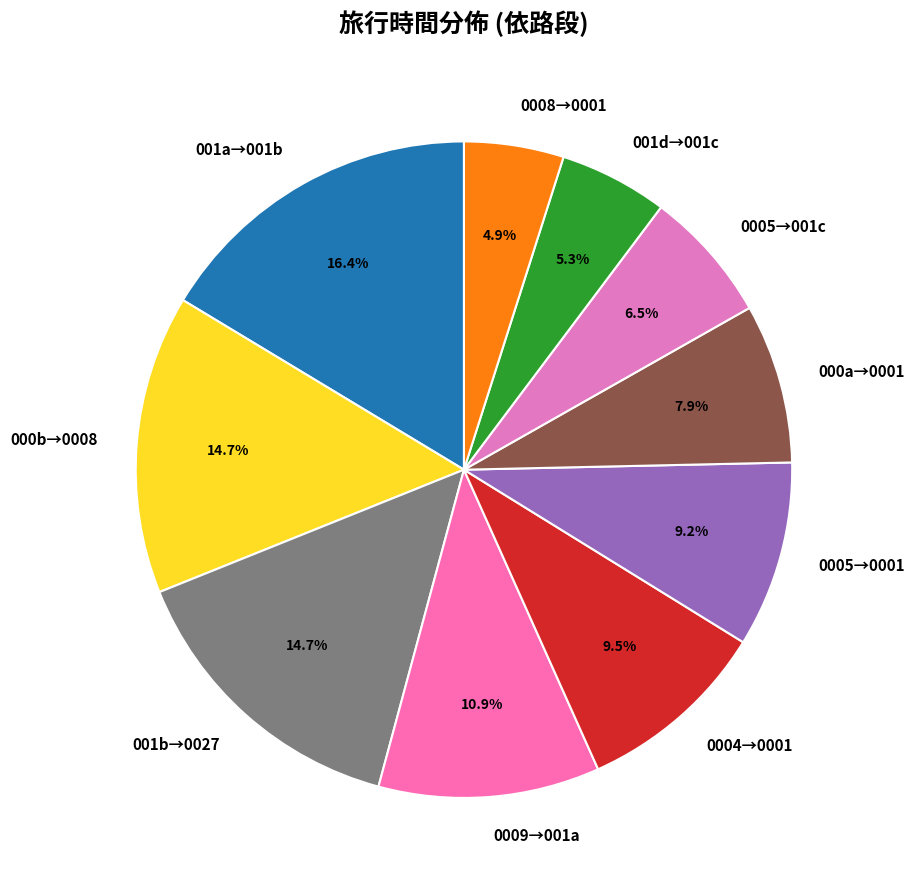

How many slices are in this pie chart?

10